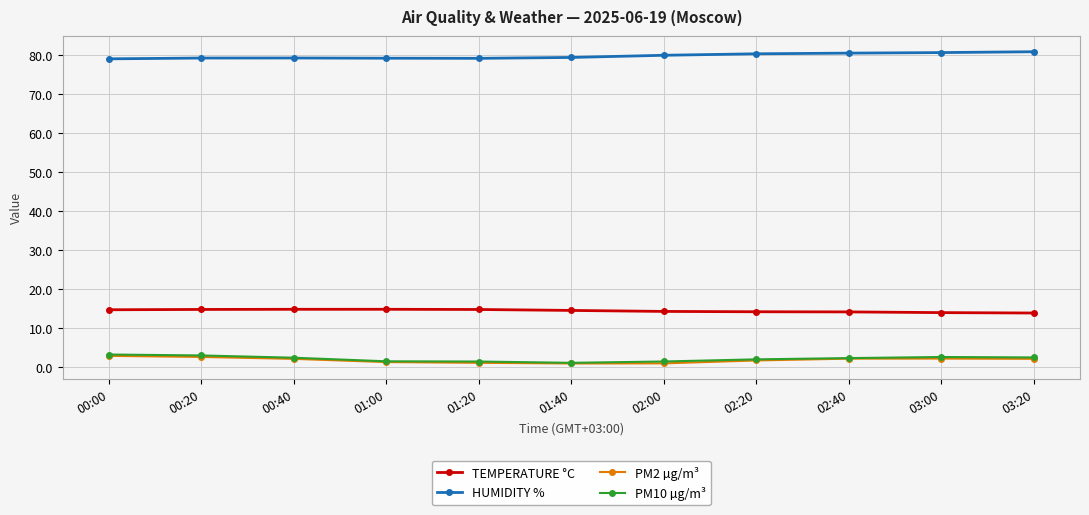

True or false: HUMIDITY % and PM2 µg/m³ cross at least once.

False